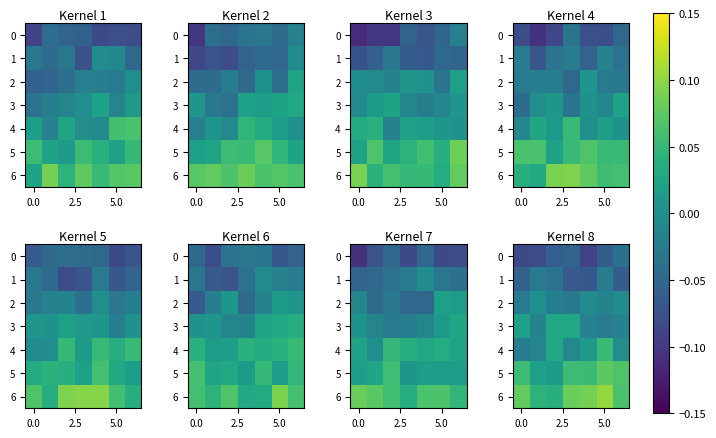

What is the total value across all series at 5?

0.1